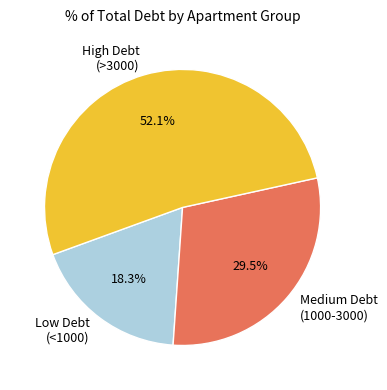

Which slice is the smallest?

Low Debt (<1000)